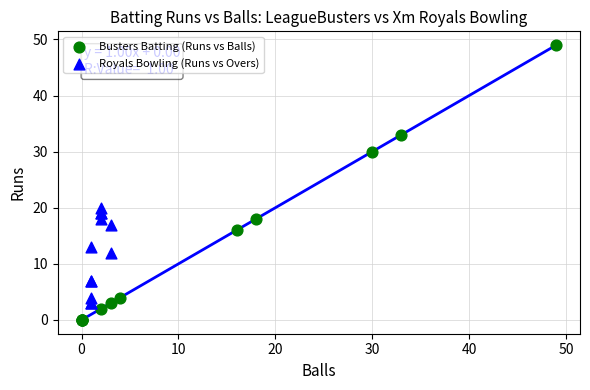

Which series reaches the maximum Y coordinate?

Busters Batting (Runs vs Balls)